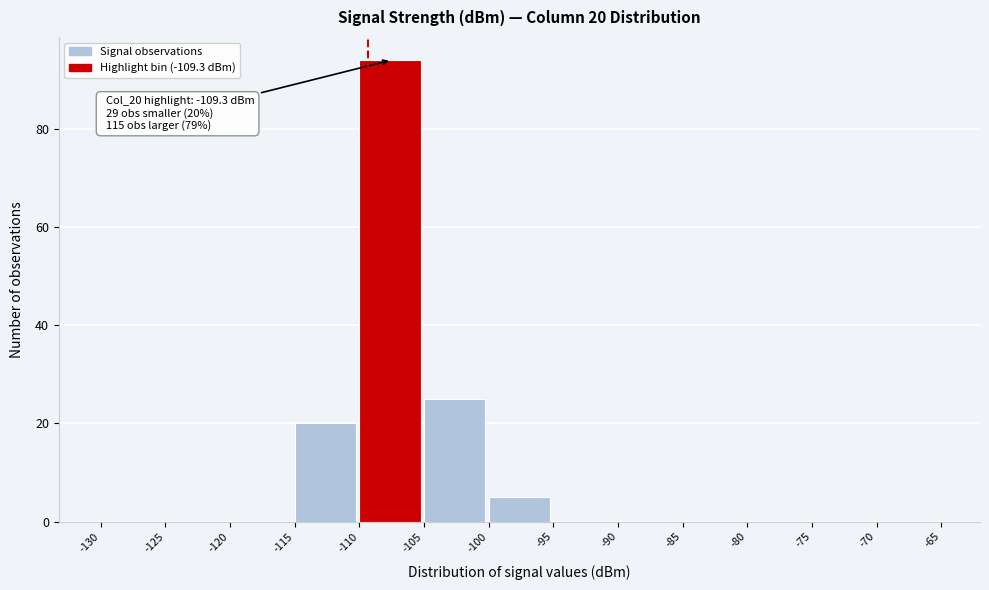

Which range on the x-axis has the tallest bar?

-110 to -105